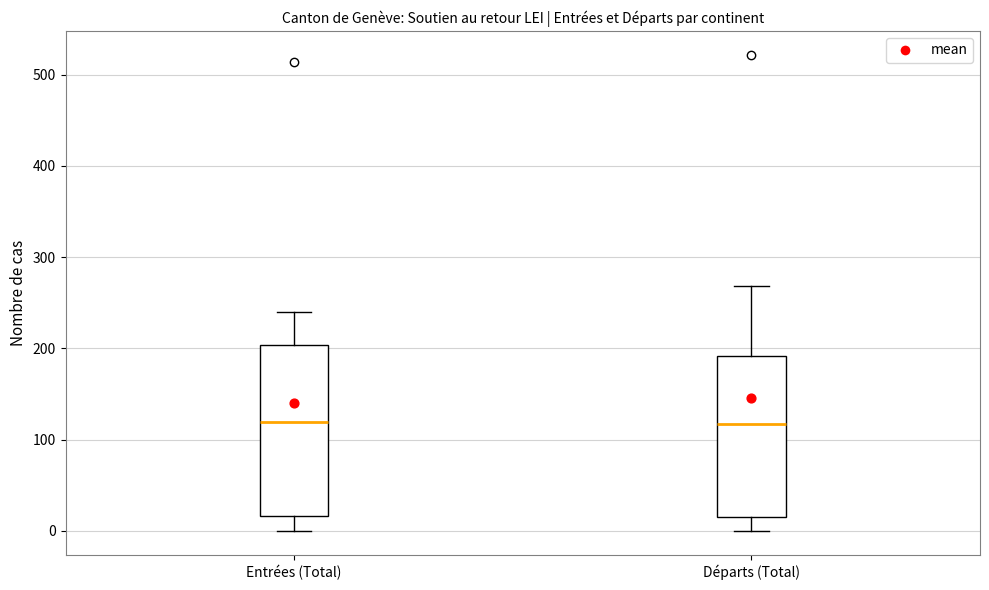

Where is the upper edge of the box for Départs (Total) on the y-axis? The values are not printed on the chart, so give them approximately, as read against the axis.

190